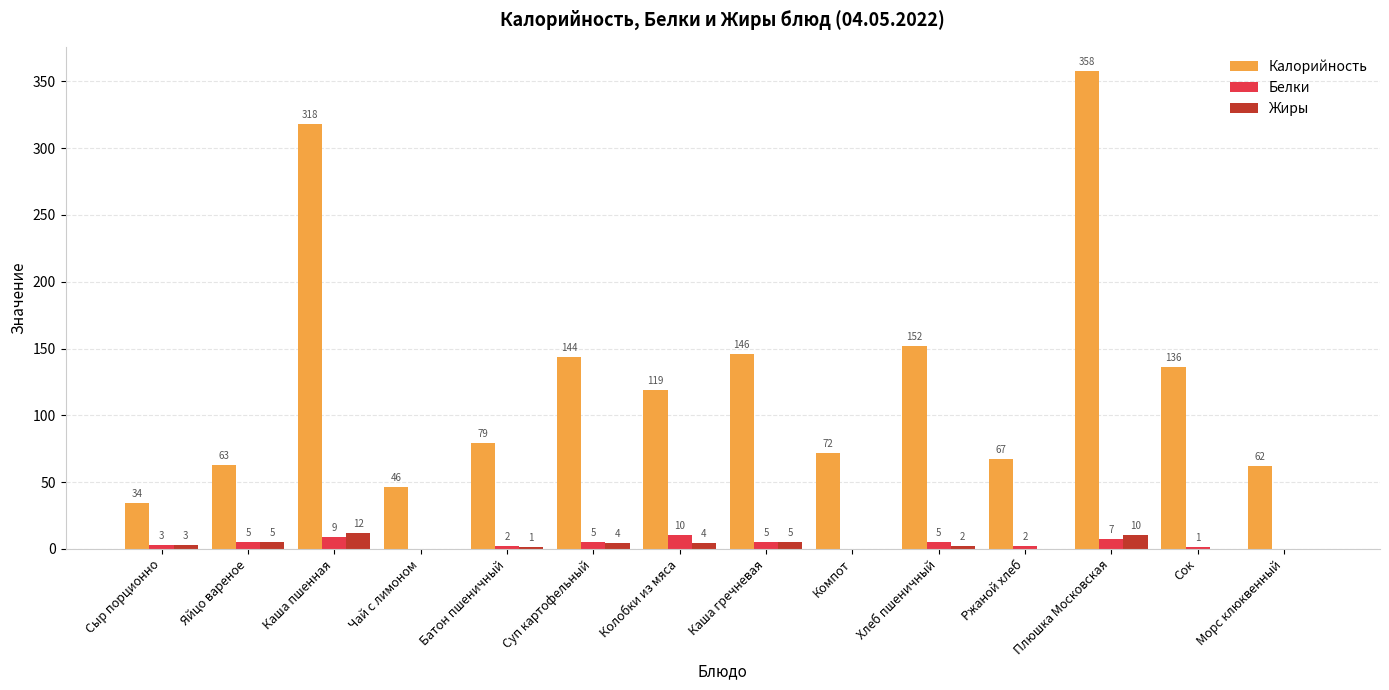

Which series changed the most between Яйцо вареное and Каша пшенная?

Калорийность